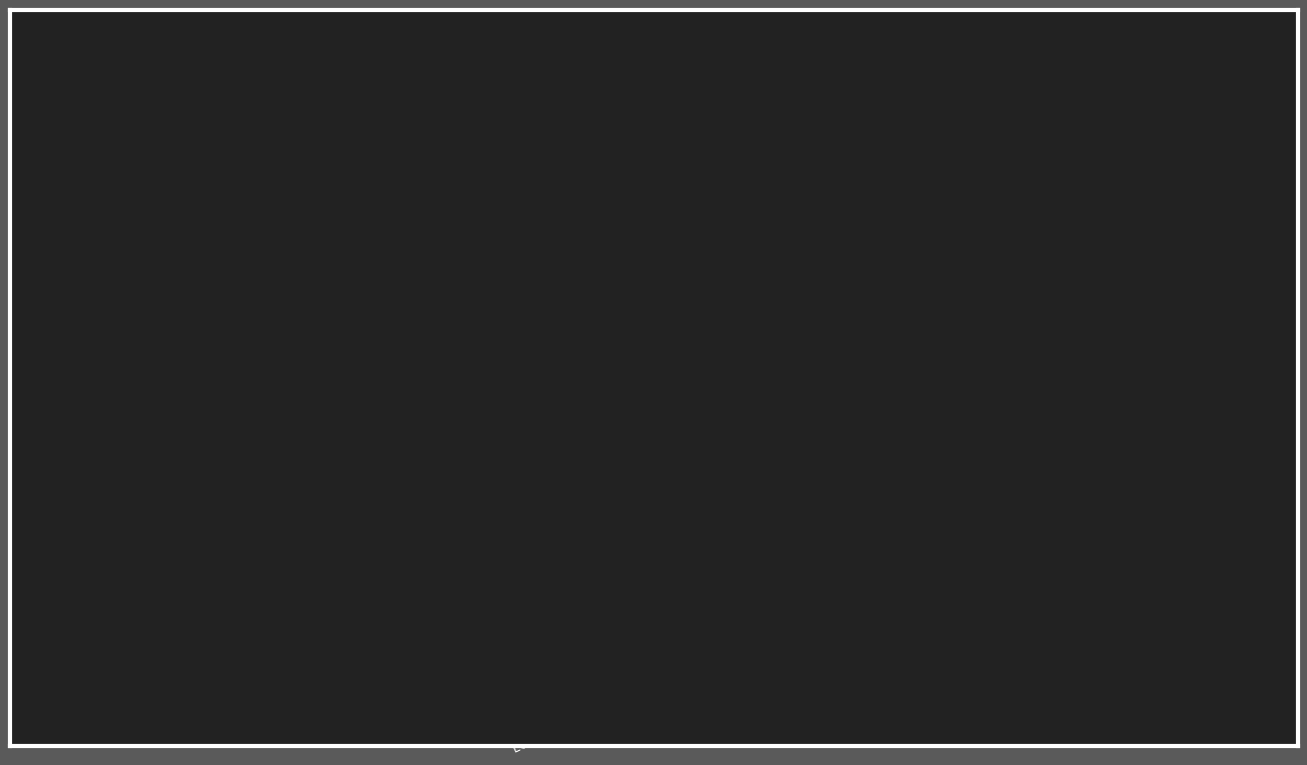

What is the label of the 10th point from the left?

MILANO(2)